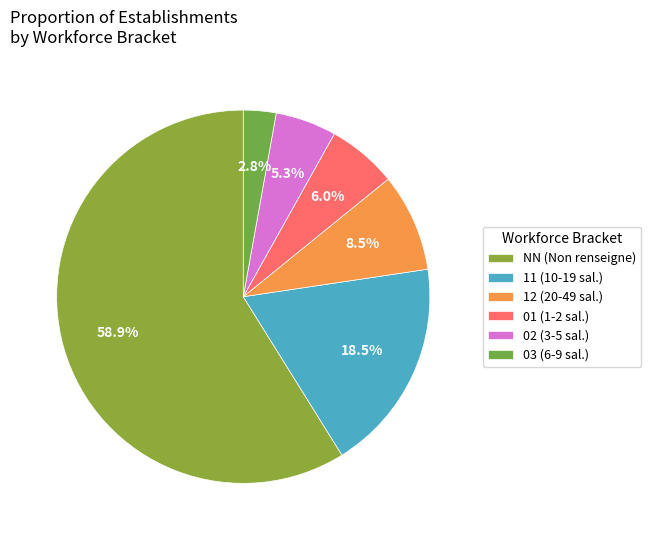

Which has a higher value, 01 or 03?

01